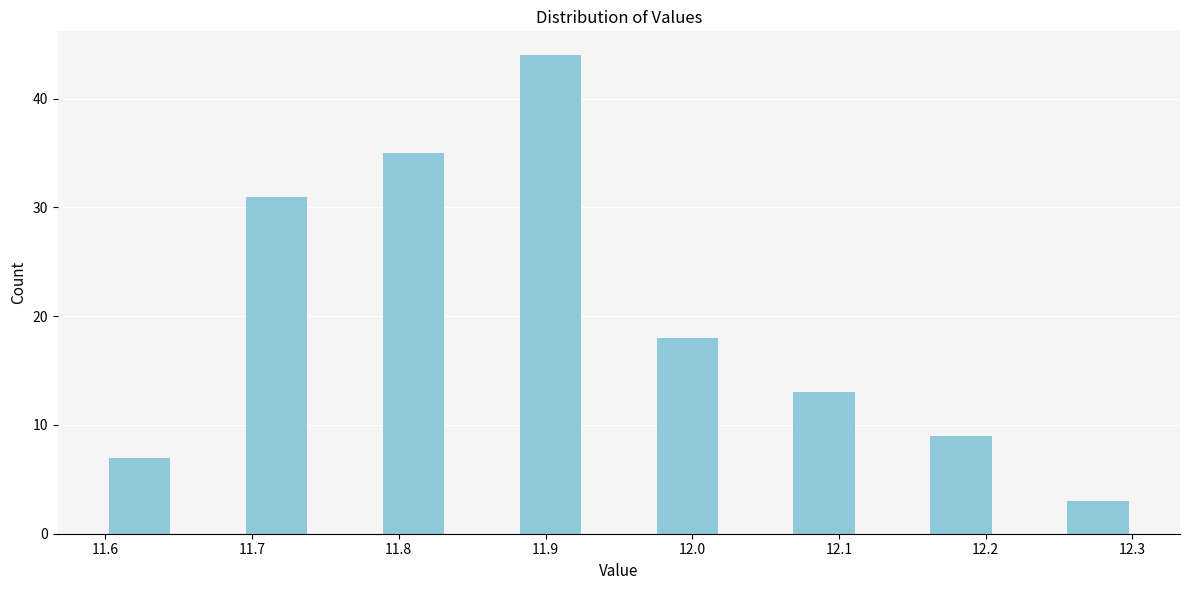

What is the height of the bar covering 11.69 to 11.74 on the x-axis? Neither the bar edges nor the heights are printed on the chart, so give them approximately, as read against the axes.

31